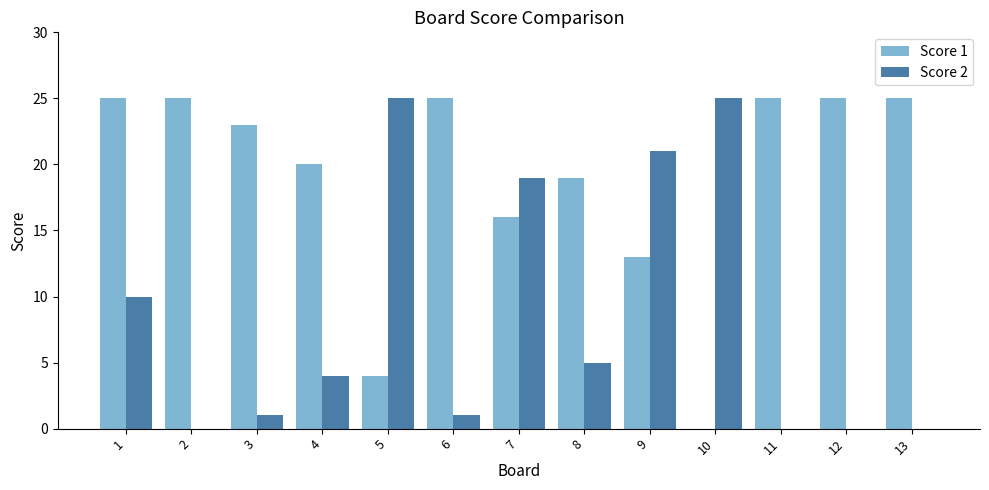

The value of Score 2 at 9 is 21. True or false?

True